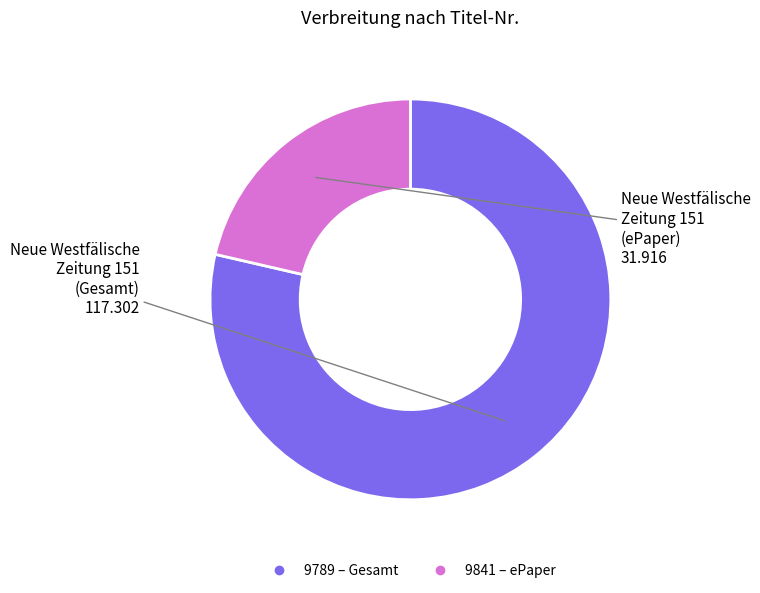

Does any single category account for the majority?

Yes